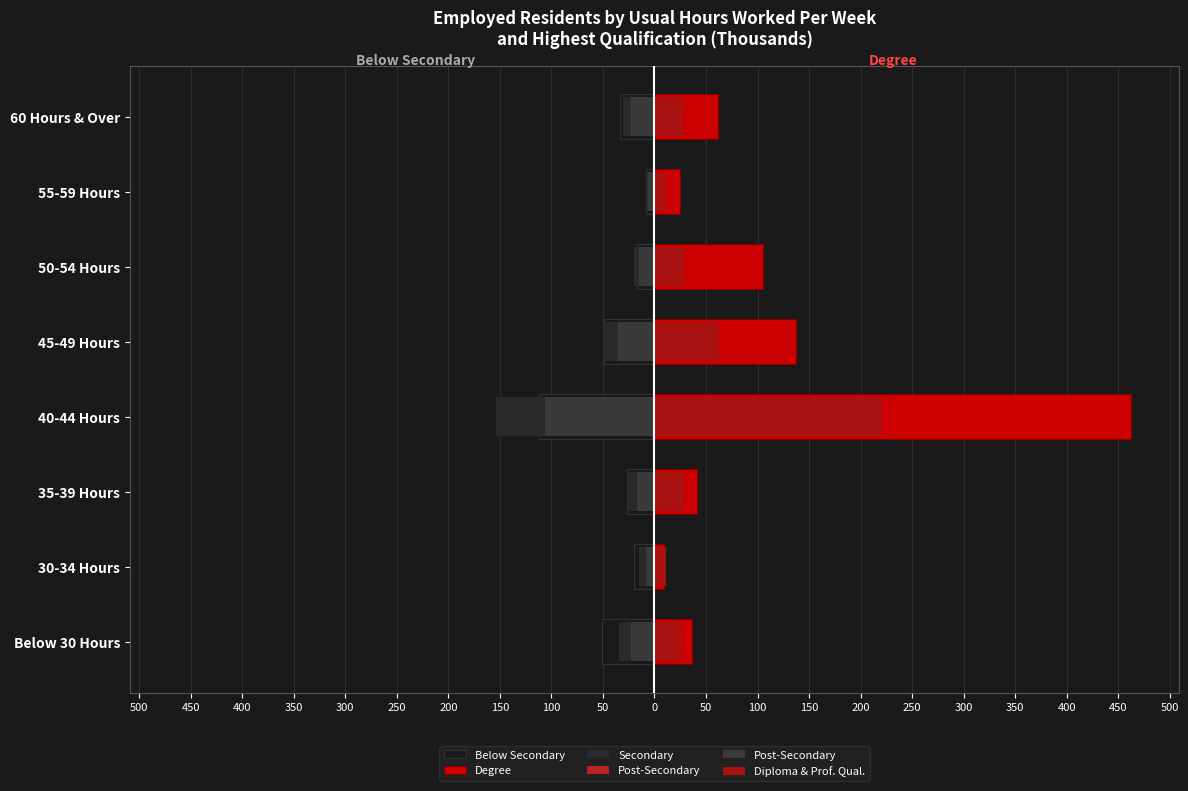

What is the spread (max minus min) of values at 60 Hours & Over?

95.4